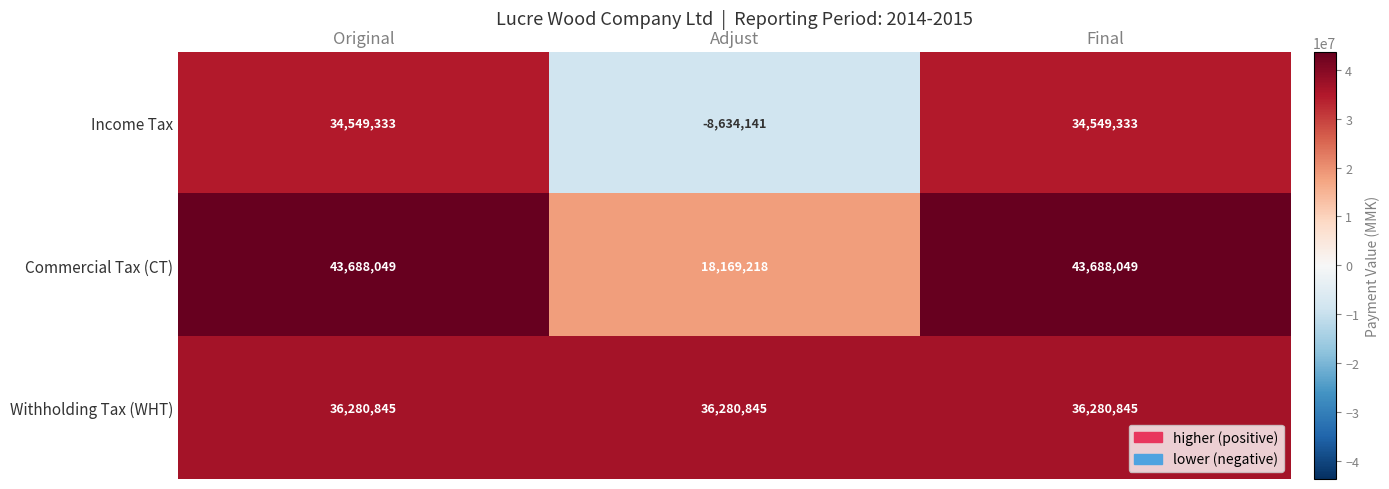

What is the lowest value of the Income Tax series?

-8634141